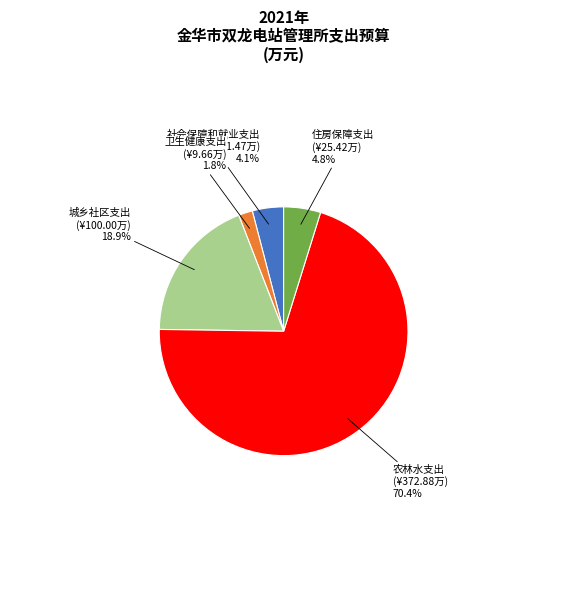

Which slice is the smallest?

卫生健康支出